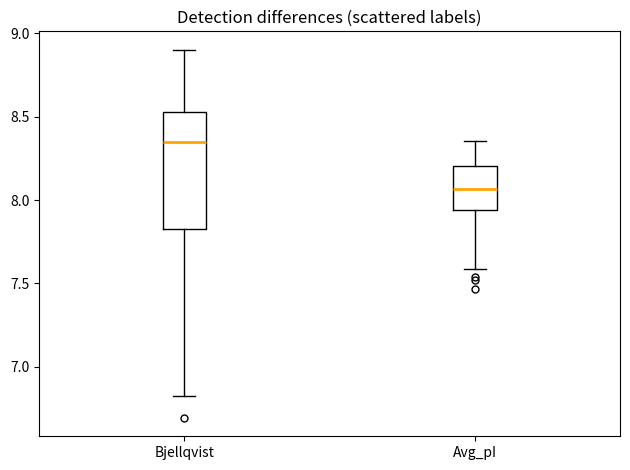

Reading left to right, read every box against the y-axis: the position of its median line, the range the box covers, and the ends of its whiskers. The values are not printed on the chart, so give them approximately, as read against the axis.

Bjellqvist: median 8.35, box 7.85 to 8.55, whiskers 6.85 to 8.90
Avg_pI: median 8.05, box 7.95 to 8.20, whiskers 7.60 to 8.35